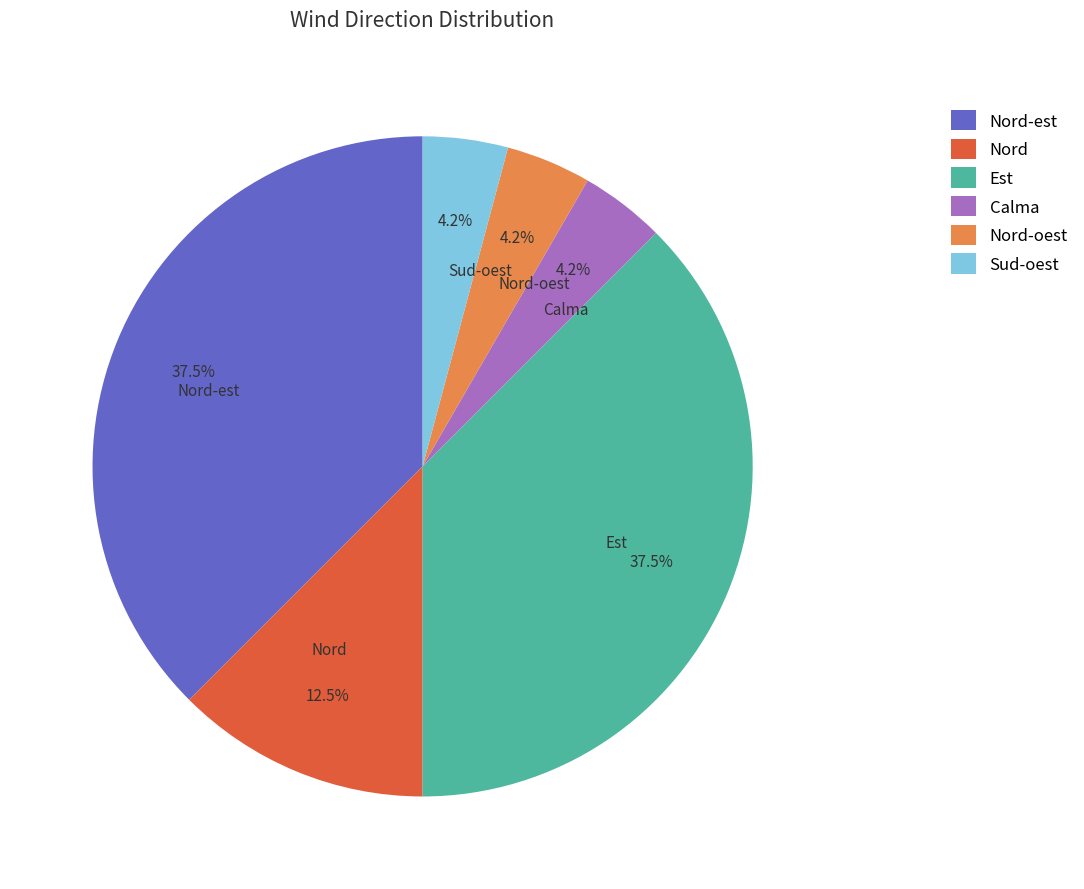

Between Nord and Nord-oest, which is larger?

Nord